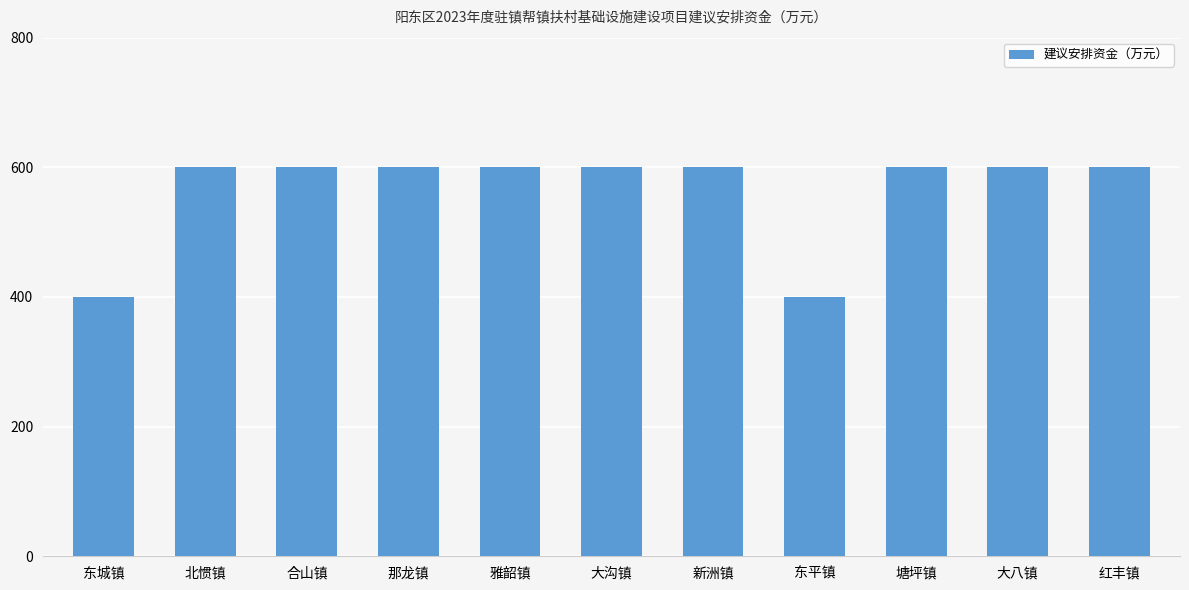

What is the smallest value displayed?

400